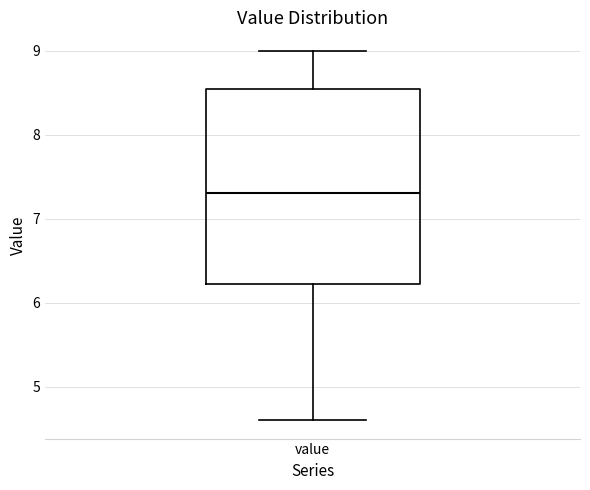

Read this box plot against the y-axis: the position of the median line, the range covered by the box, and the ends of both whiskers. The values are not printed on the chart, so give them approximately, as read against the axis.

median 7.3, box 6.2 to 8.6, whiskers 4.6 to 9.0